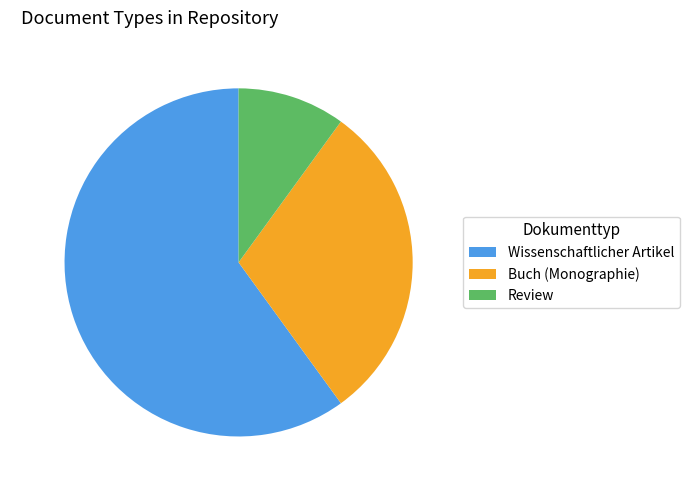

Which slice is the smallest?

Review